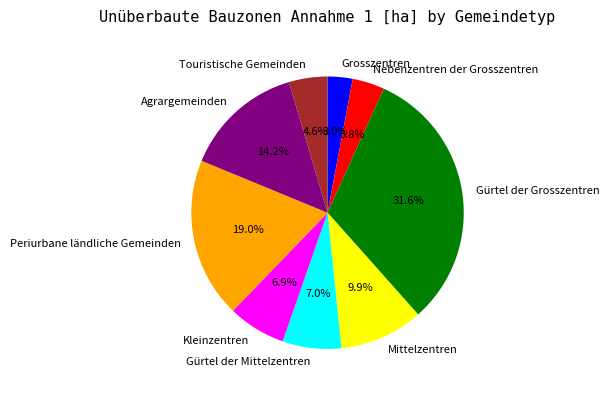

What is the largest slice in the pie chart?

Gürtel der Grosszentren